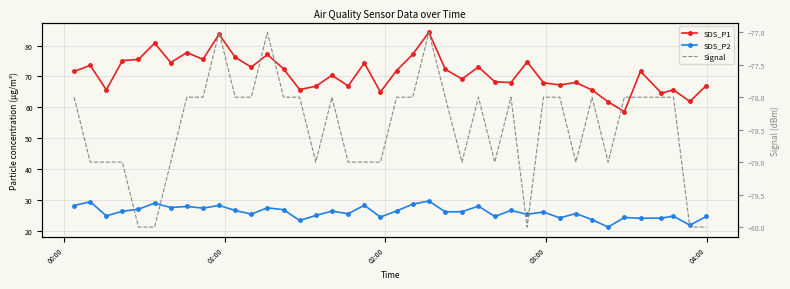

Is the value of SDS_P1 at 38 greater than the value of Signal at 18?

Yes